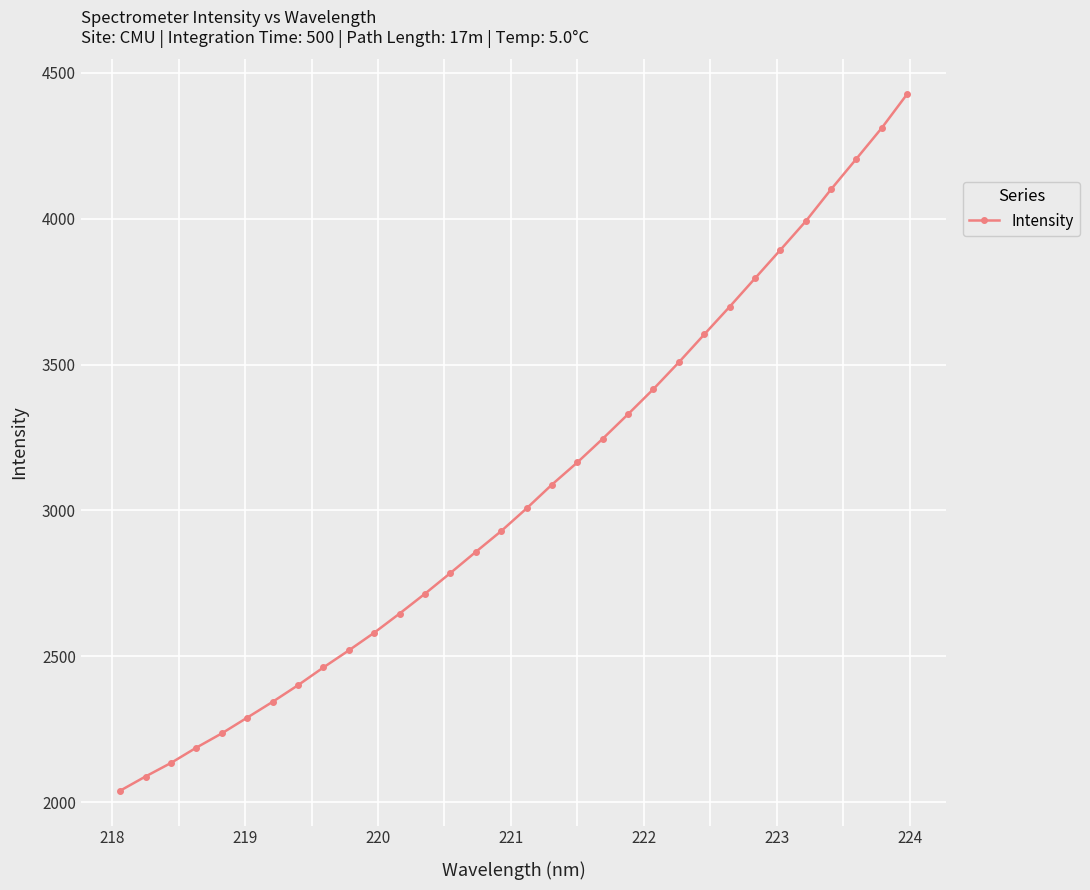

What is the smallest value displayed?

2039.0